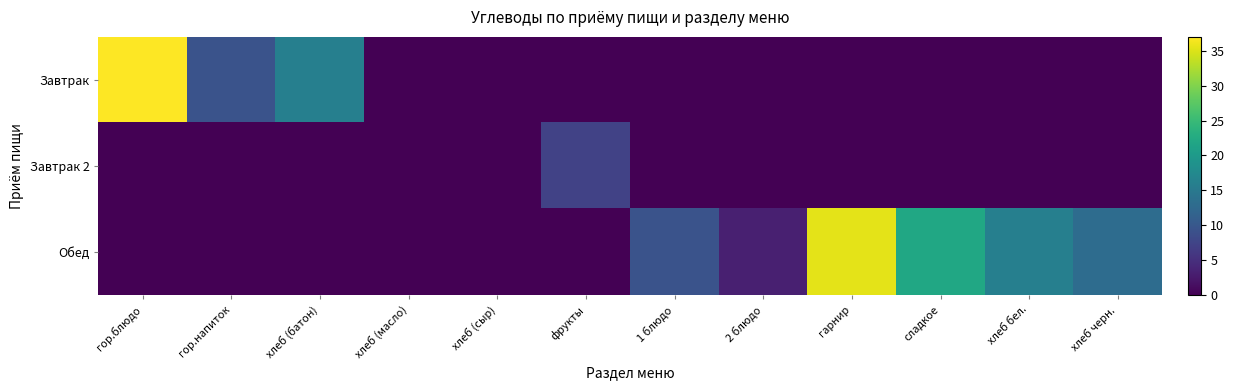

At how many categories does at least one series exceed 16?

3